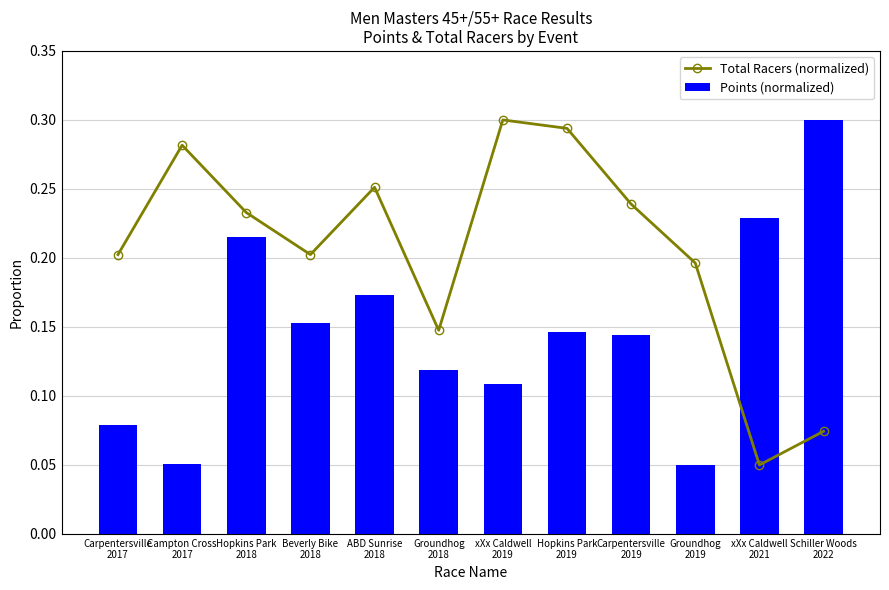

True or false: Points (normalized) has a value of 0.1 at xXx Caldwell
2019.

True